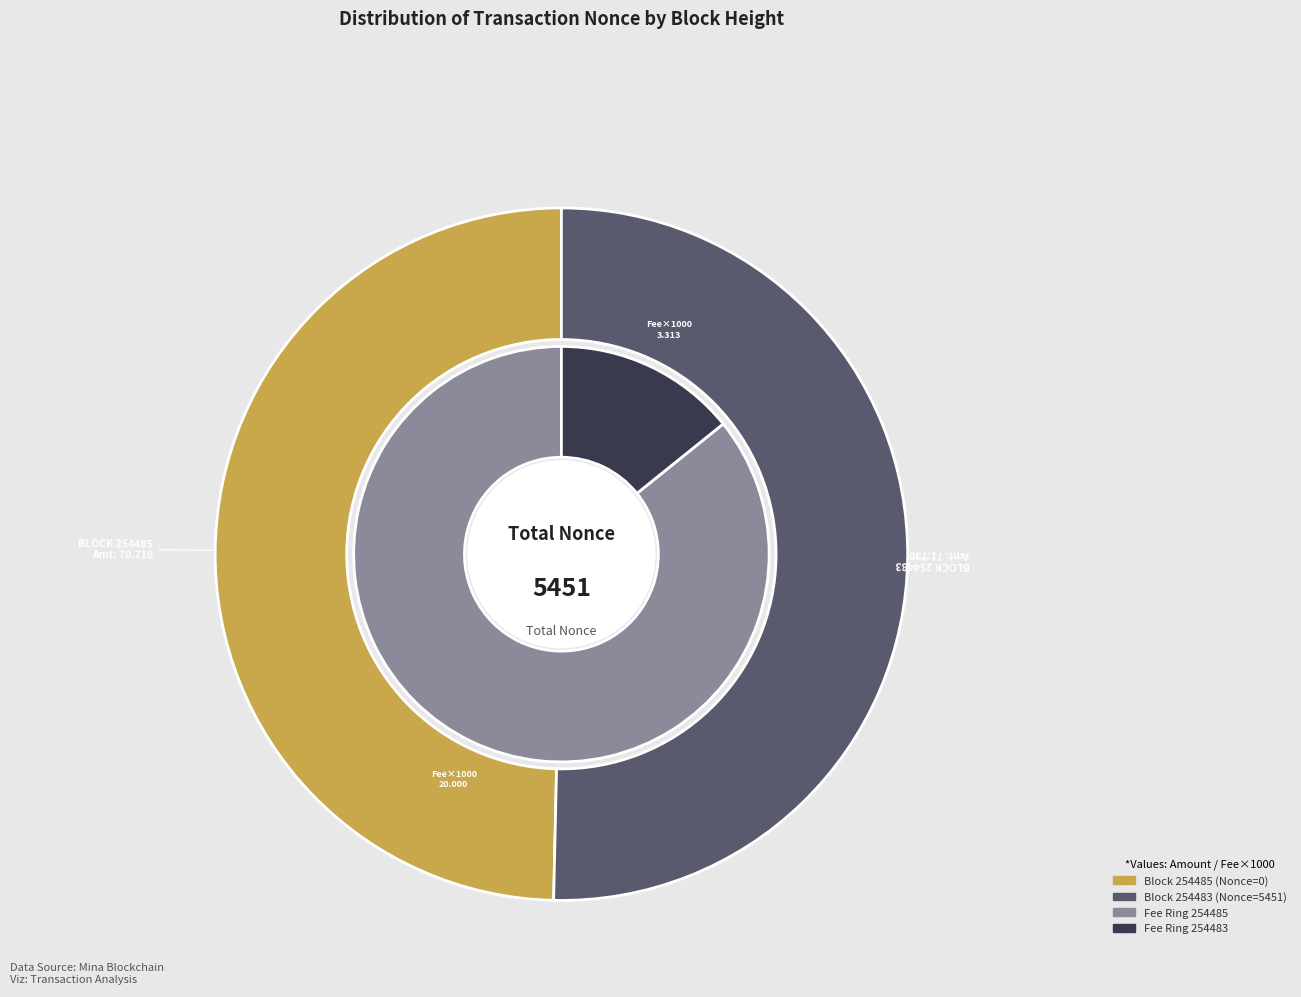

What is the smallest slice in the pie chart?

254485